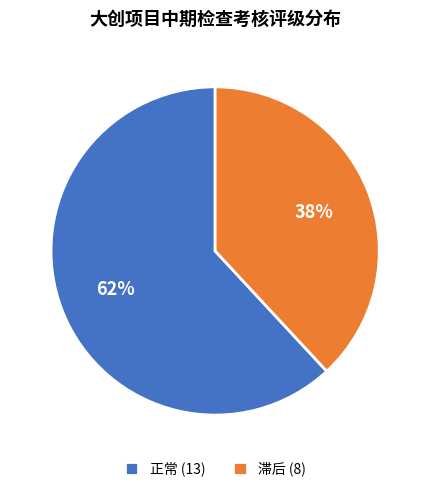

Rank the categories by value from lowest to highest.

滞后, 正常